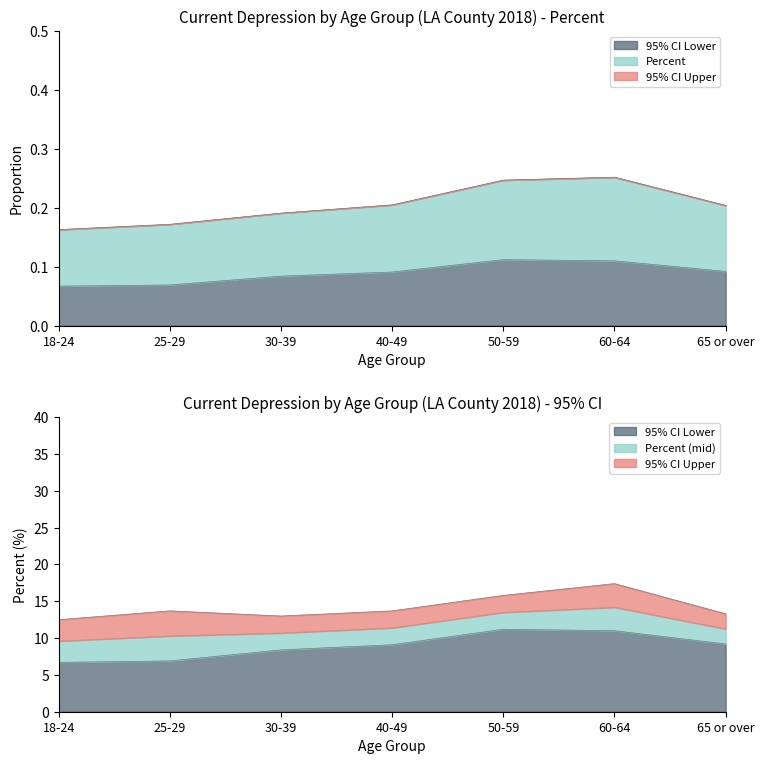

True or false: 95% CI Upper and Percent cross at least once.

False